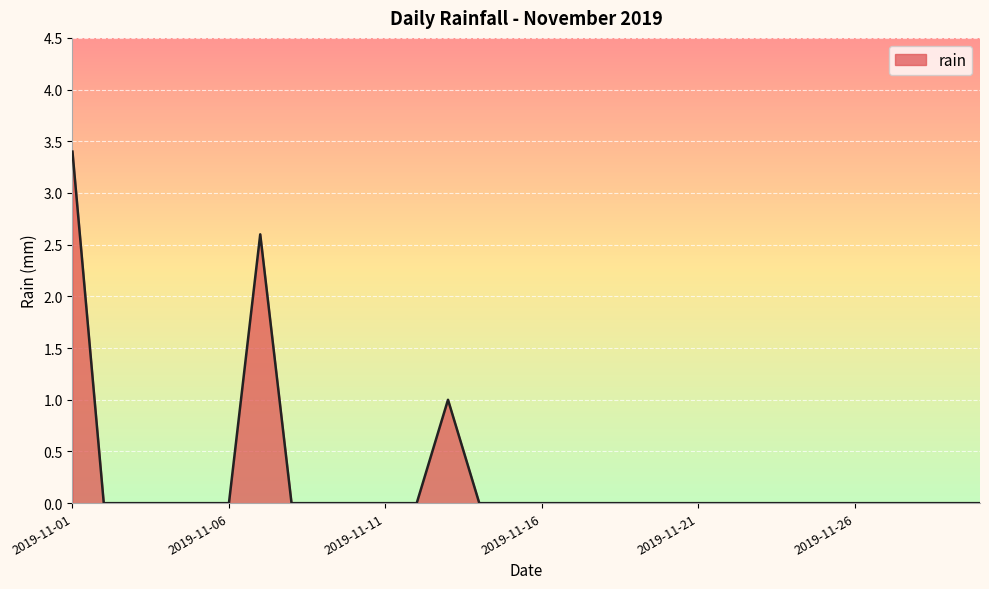

What is the greatest value displayed?

3.4